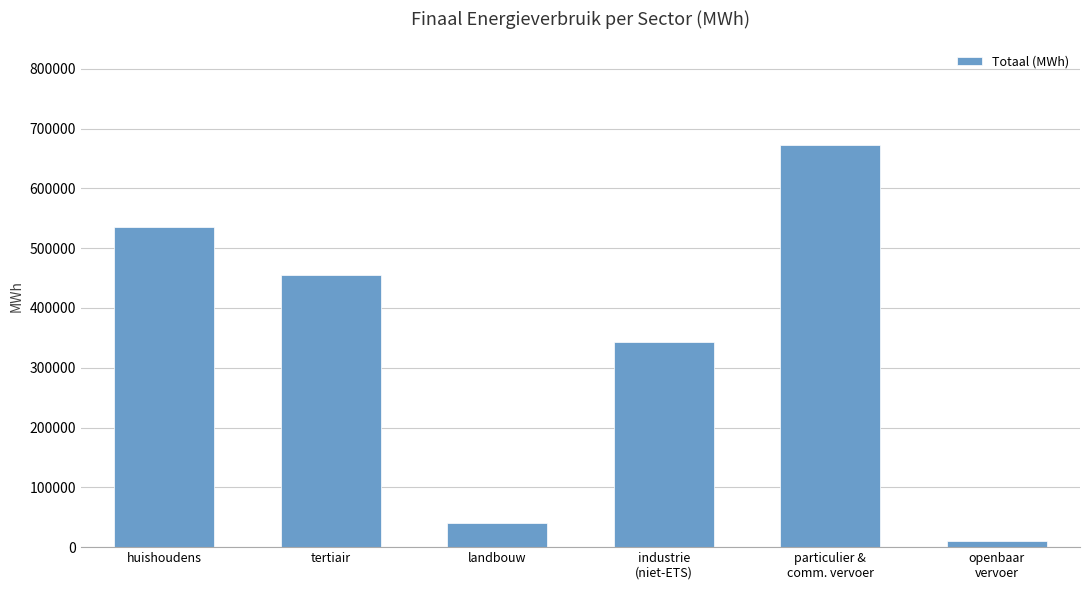

What is the maximum value shown in the chart?

672875.5